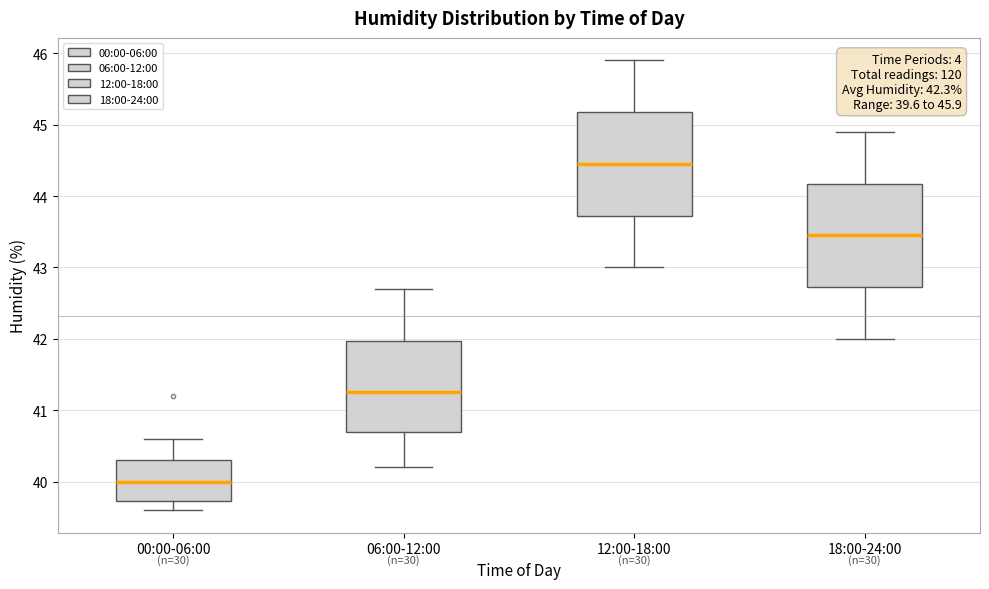

Which box's median line is the lowest?

00:00-06:00